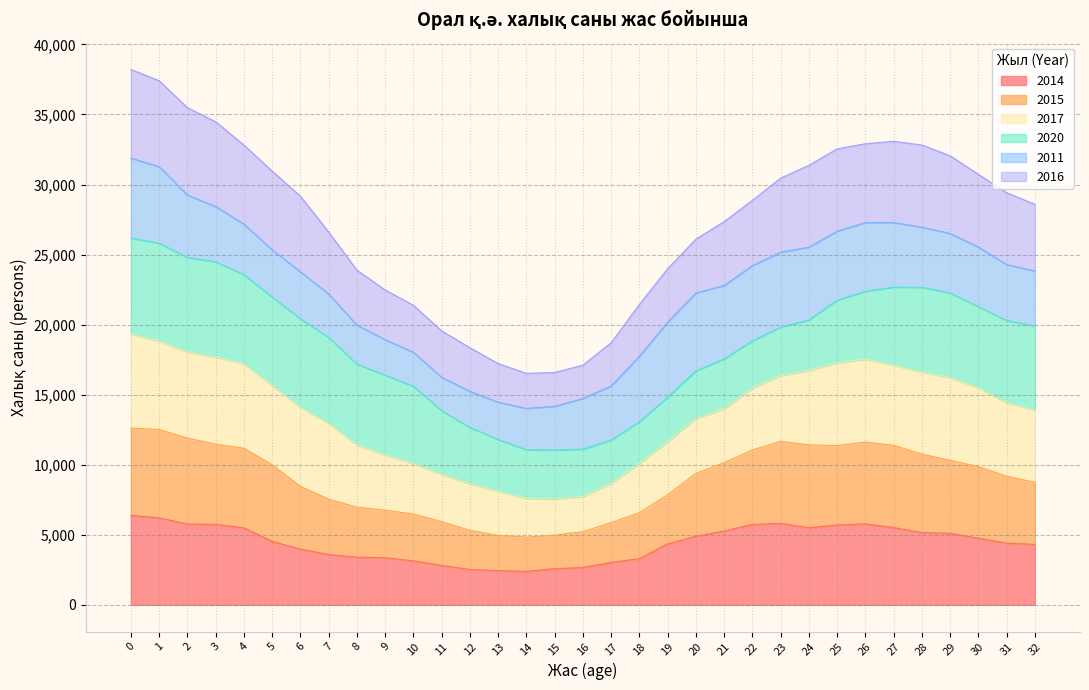

True or false: 2014 and 2015 intersect in this chart.

False